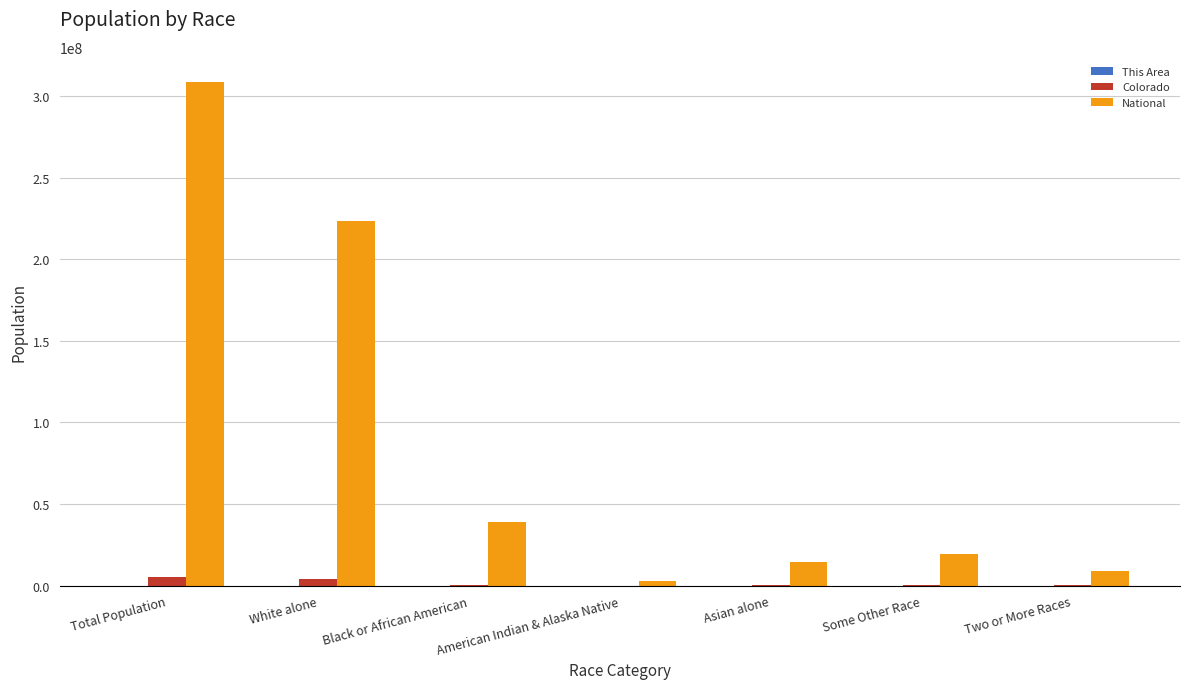

What is the highest value of the Colorado series?

5029196